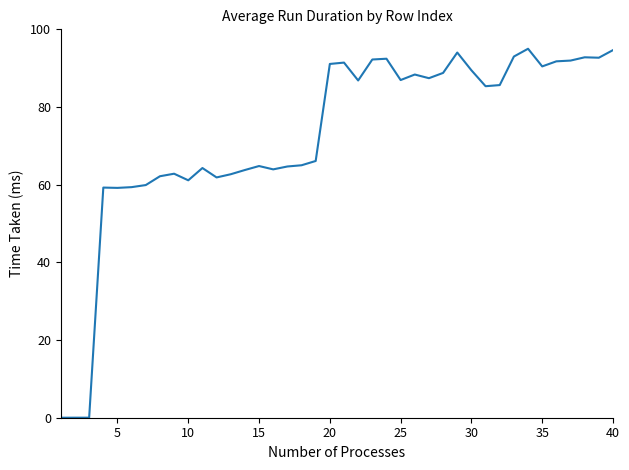

True or false: there are more than 1 points higher than both neighbors.

True